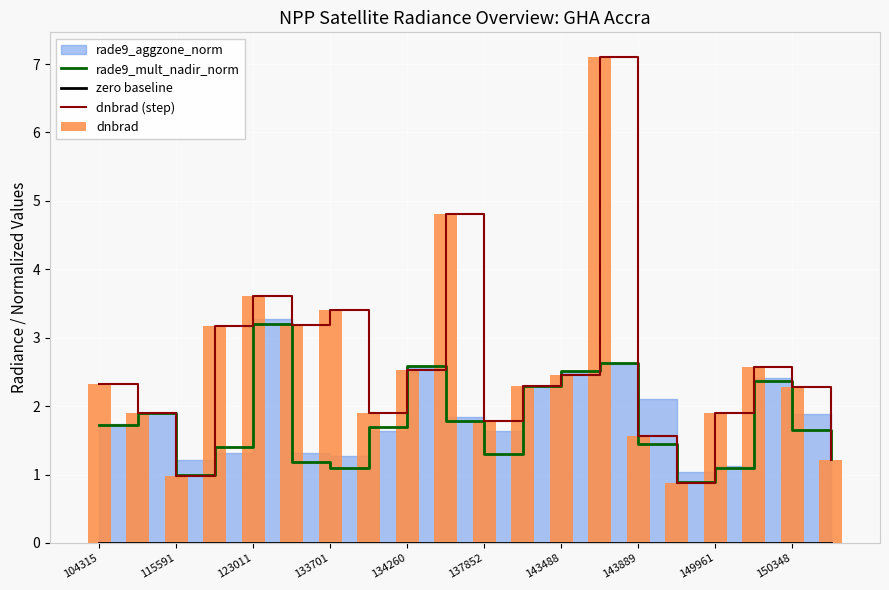

True or false: rade9_mult_nadir_norm has a value of 1.0 at 13.

False